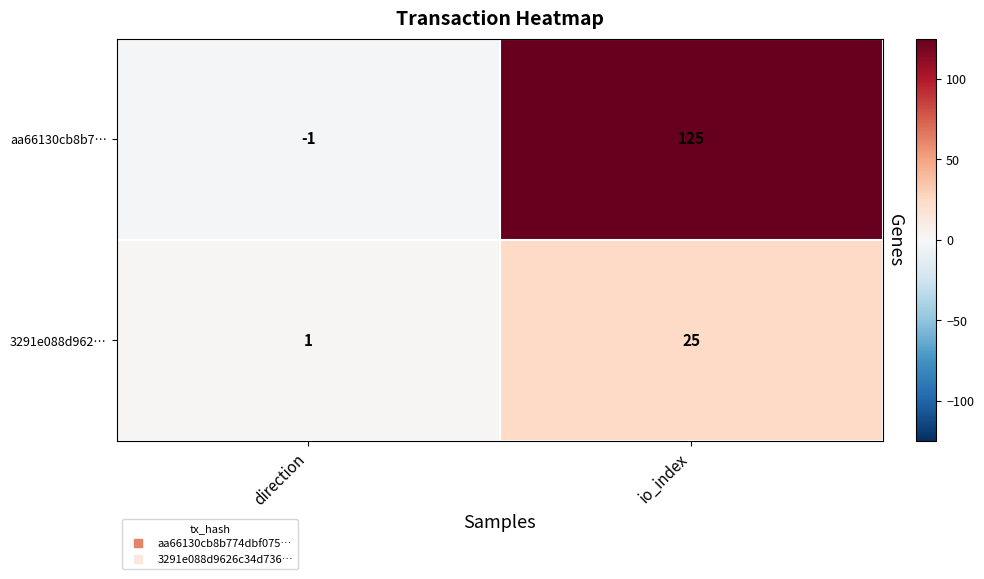

Rank the series at io_index from highest to lowest value.

aa66130cb8b7…, 3291e088d962…